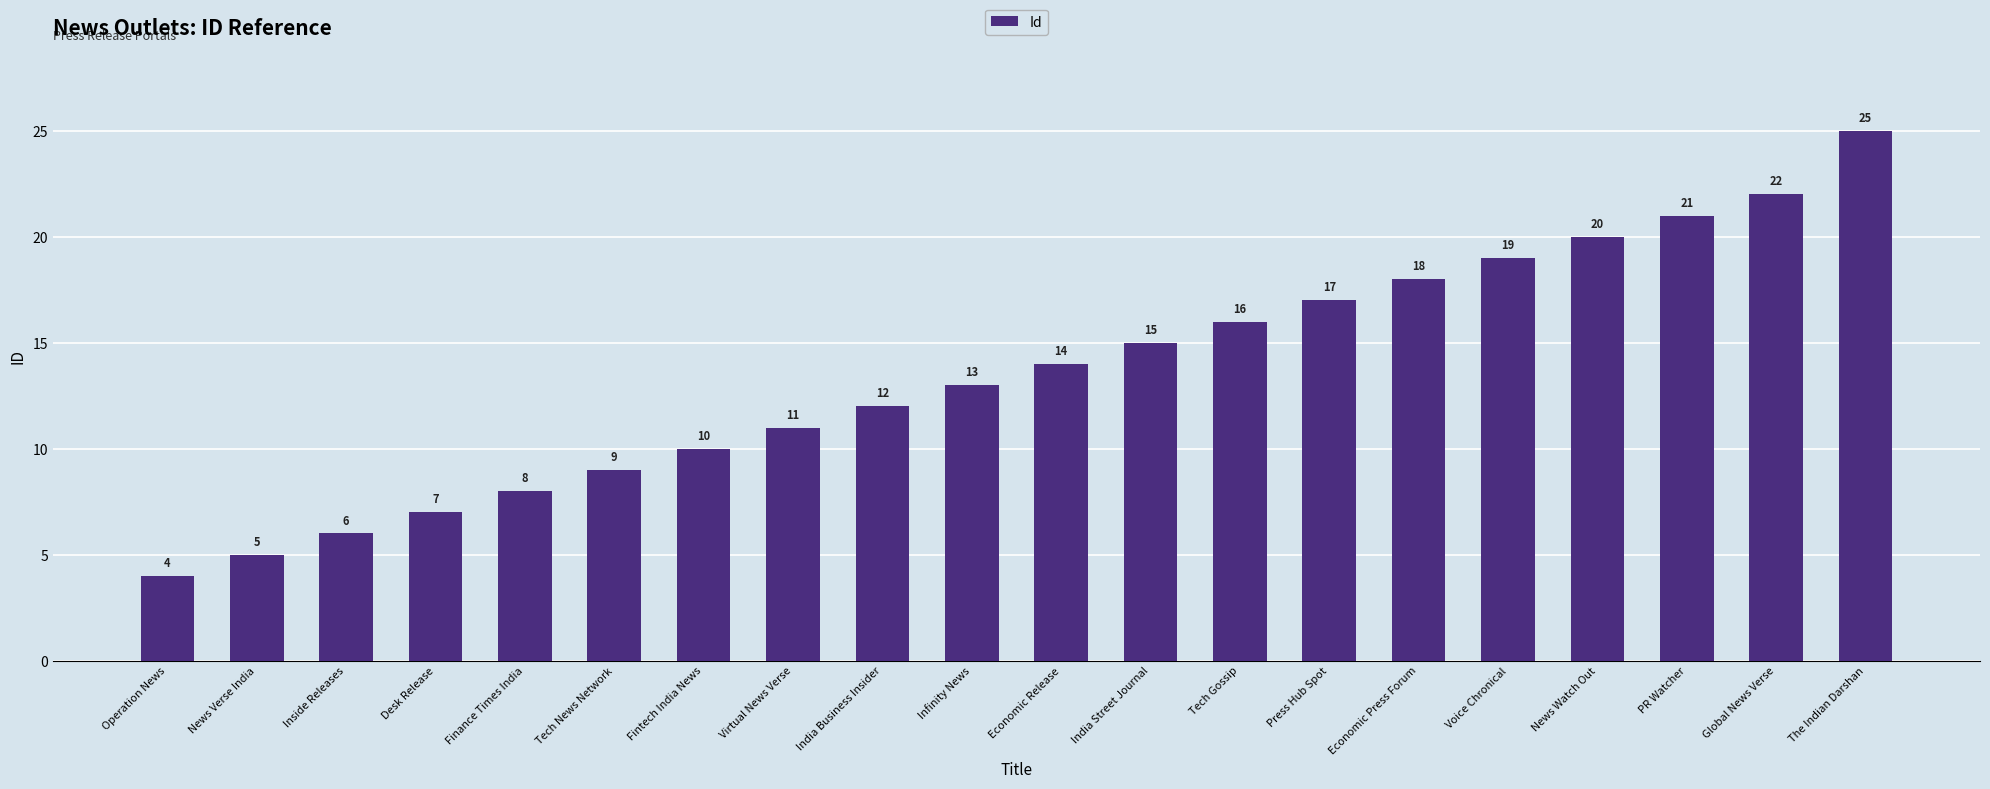

Reading left to right, what are all the values shown in this chart?

Operation News=4	News Verse India=5	Inside Releases=6	Desk Release=7	Finance Times India=8	Tech News Network=9	Fintech India News=10	Virtual News Verse=11	India Business Insider=12	Infinity News=13	Economic Release=14	India Street Journal=15	Tech Gossip=16	Press Hub Spot=17	Economic Press Forum=18	Voice Chronical=19	News Watch Out=20	PR Watcher=21	Global News Verse=22	The Indian Darshan=25